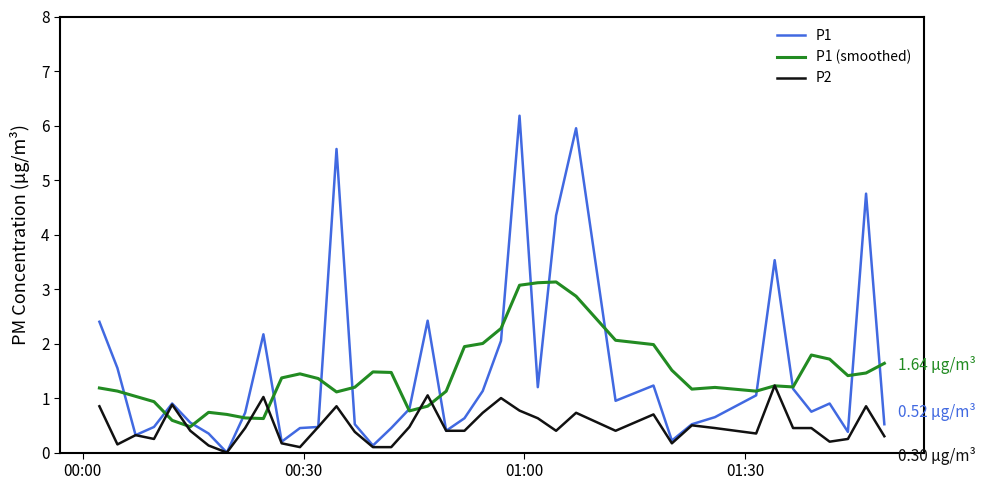

Which series has the widest spread of values?

P1